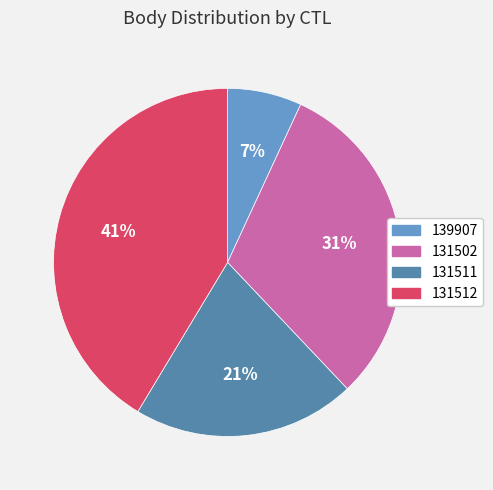

Which slice is the largest?

131512